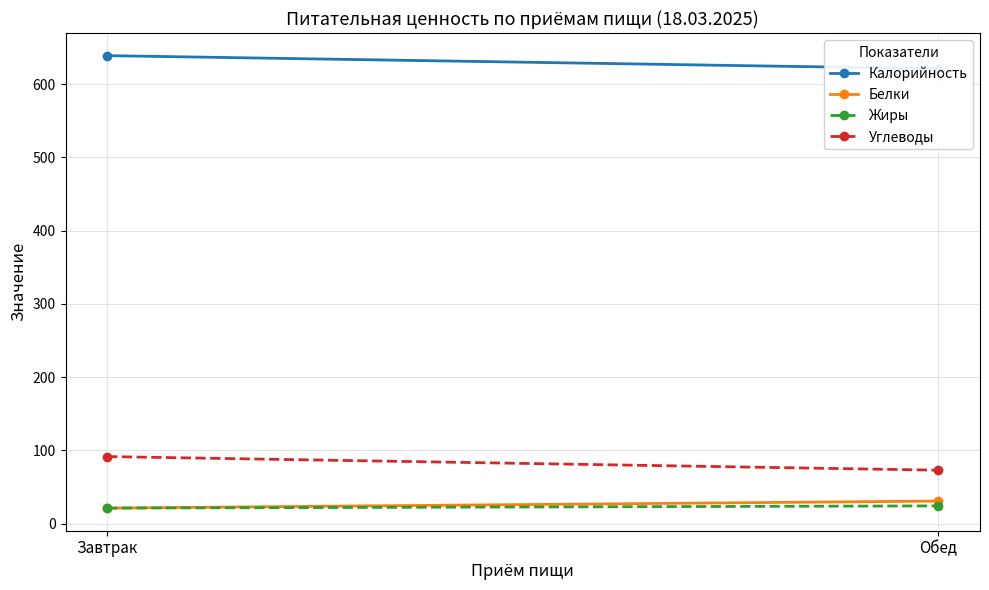

Reading right to left, extract all data points from this chart.

Калорийность: 621.0	638.8
Белки: 30.7	21.2
Жиры: 24.2	21.2
Углеводы: 72.9	91.5